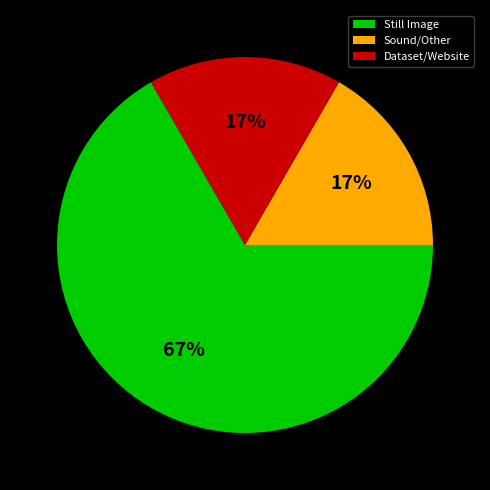

Which slice is the largest?

Still Image